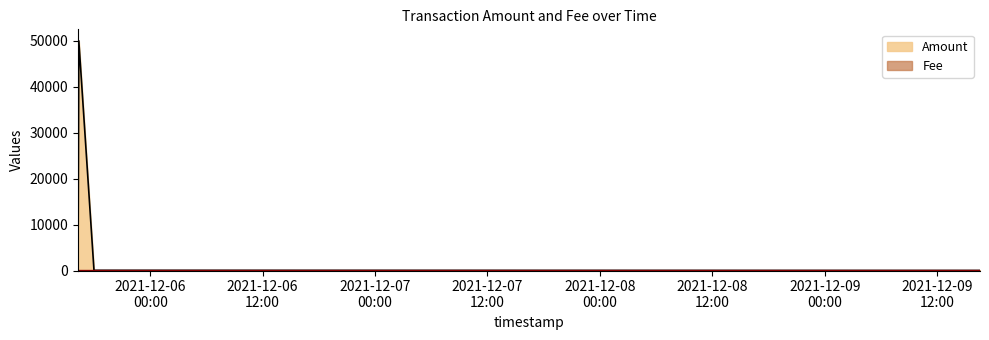

Reading right to left, extract all data points from this chart.

Amount: 2021-12-09 16:34:21=10.0	2021-12-05 18:09:16=44.0	2021-12-05 18:00:08=0.0	2021-12-05 16:22:55=50000.0	2021-12-05 16:17:50=0.0
Fee: 2021-12-09 16:34:21=1.5	2021-12-05 18:09:16=0.7	2021-12-05 18:00:08=0.7	2021-12-05 16:22:55=0.7	2021-12-05 16:17:50=0.0